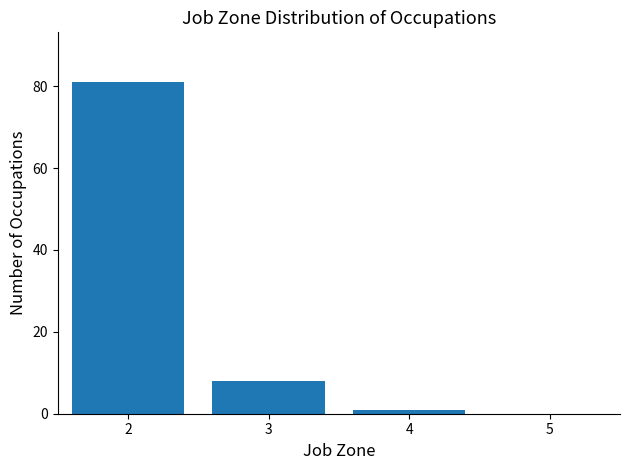

Reading left to right, list every bar in this chart as the range it spans on the x-axis followed by its height. The values are not printed on the chart, so give them approximately, as read against the axis.

1.5 to 2.5: 82
2.5 to 3.5: 8
3.5 to 4.5: under 2
4.5 to 5.5: 0